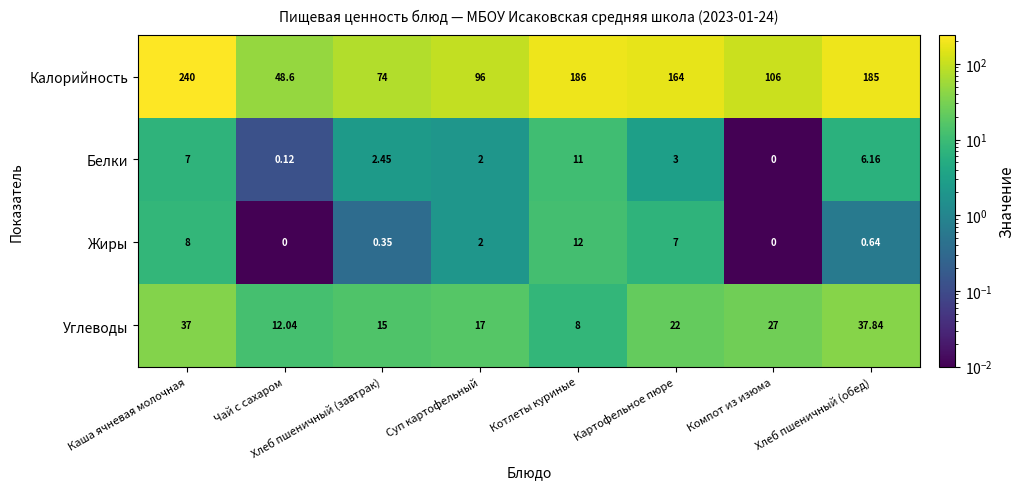

Rank the series at Картофельное пюре from lowest to highest value.

Белки, Жиры, Углеводы, Калорийность